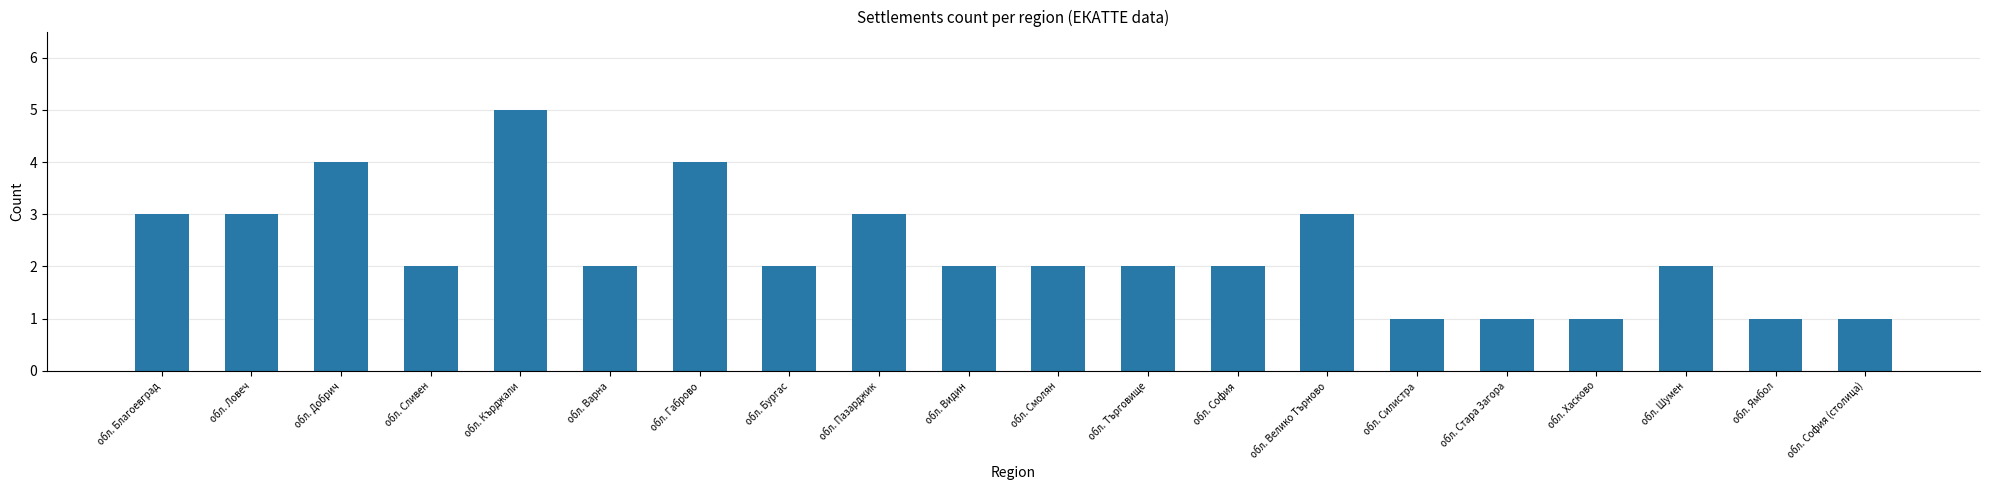

What is the label of the 19th bar from the right?

обл. Ловеч